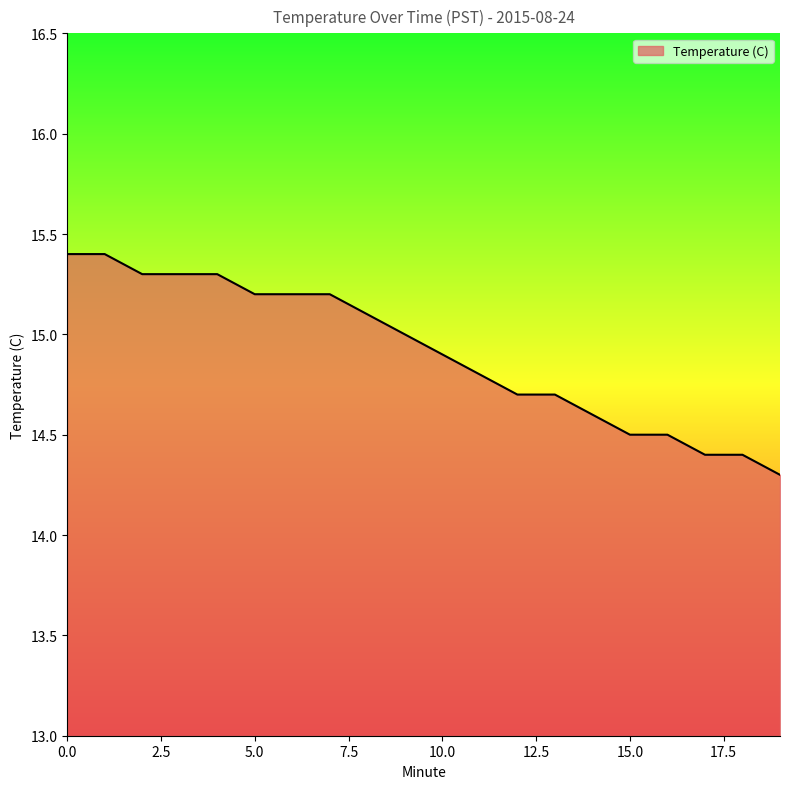

What is the greatest value displayed?

15.4